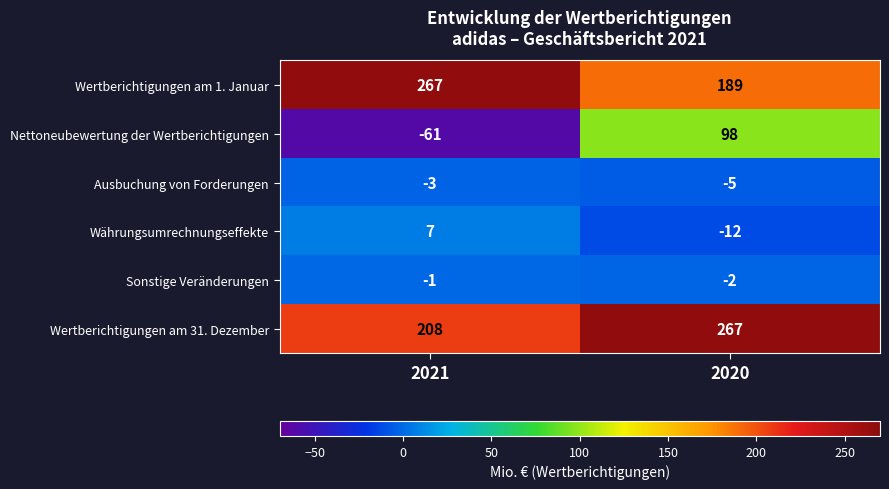

At how many categories does at least one series exceed 107?

2